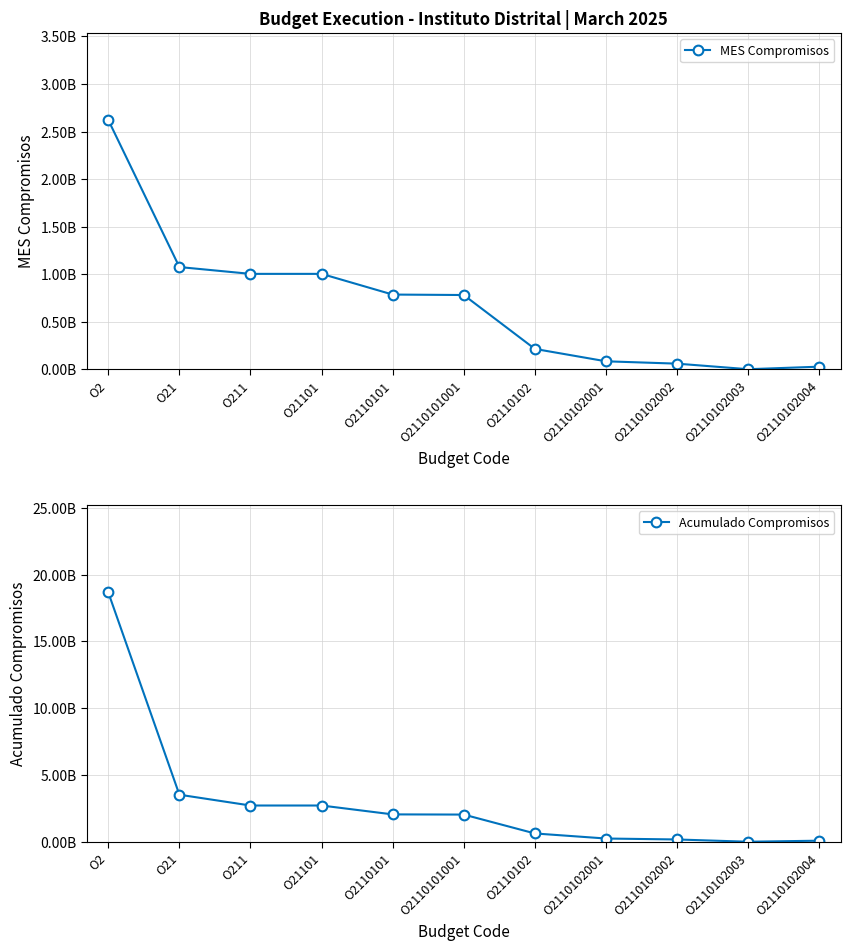

True or false: Acumulado Compromisos and MES Compromisos cross at least once.

False